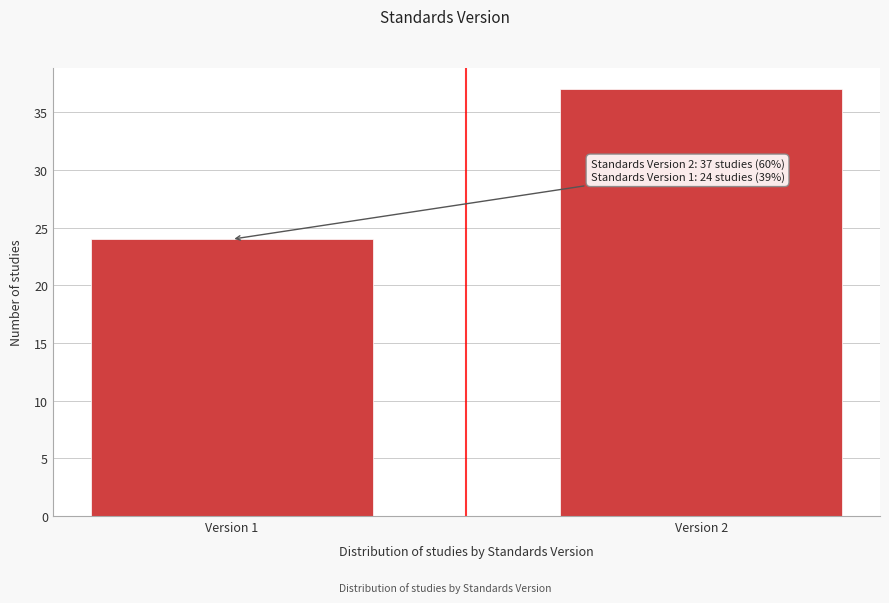

Reading right to left, what are all the values shown in this chart?

Version 2=37	Version 1=24